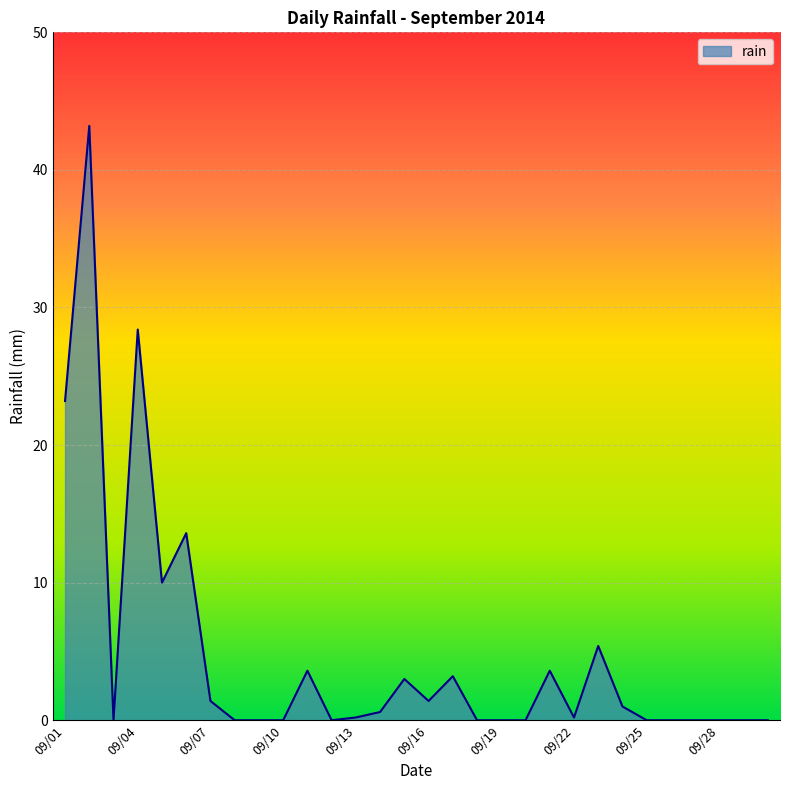

How many distinct data groups are displayed?

1